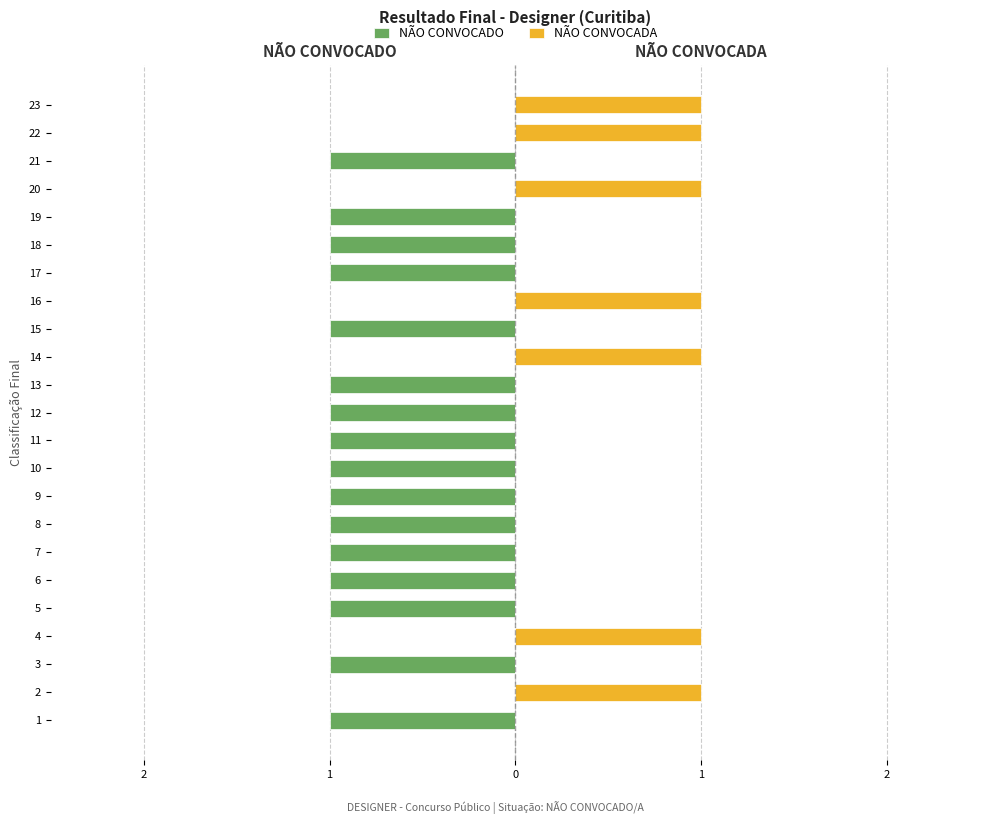

What is the difference between the second highest and minimum values in the NÃO CONVOCADA series?

1